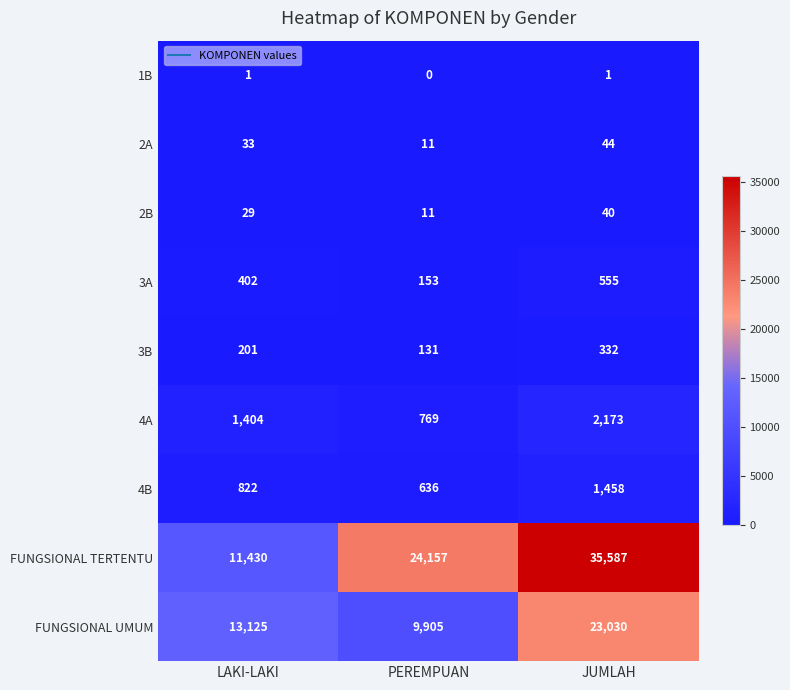

Read the FUNGSIONAL TERTENTU value at JUMLAH.

35587